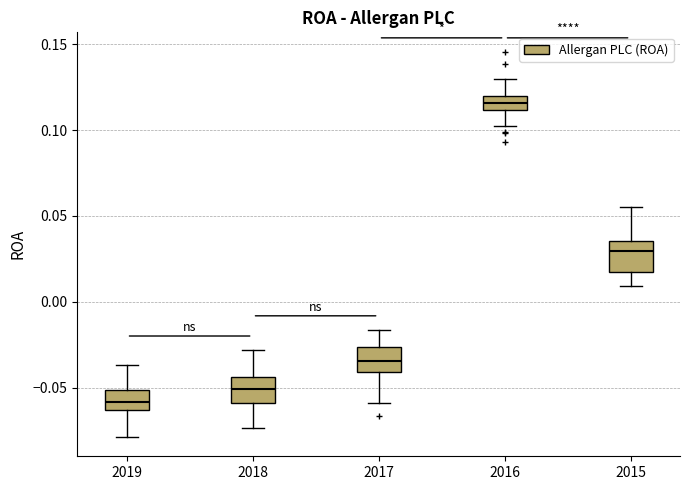

Reading left to right, transcribe this box plot: for each box, give where its median line is, the range the box spans, and where its two whiskers end, as read against the y-axis. The values are not printed on the chart, so give them approximately, as read against the axis.

2019: median -0.060, box -0.065 to -0.050, whiskers -0.080 to -0.035
2018: median -0.050, box -0.060 to -0.045, whiskers -0.075 to -0.030
2017: median -0.035, box -0.040 to -0.025, whiskers -0.060 to -0.015
2016: median 0.115, box 0.110 to 0.120, whiskers 0.100 to 0.130
2015: median 0.030, box 0.015 to 0.035, whiskers 0.010 to 0.055